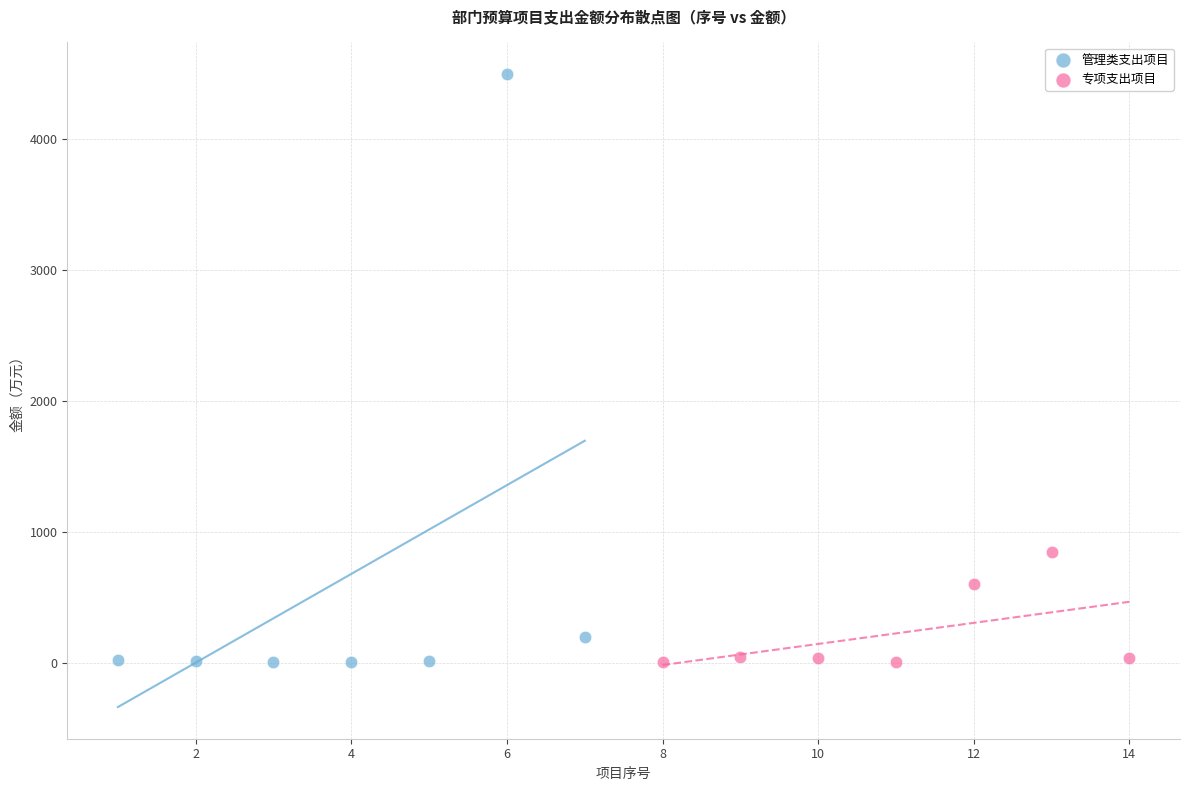

Which series has the widest spread of Y values?

管理类支出项目